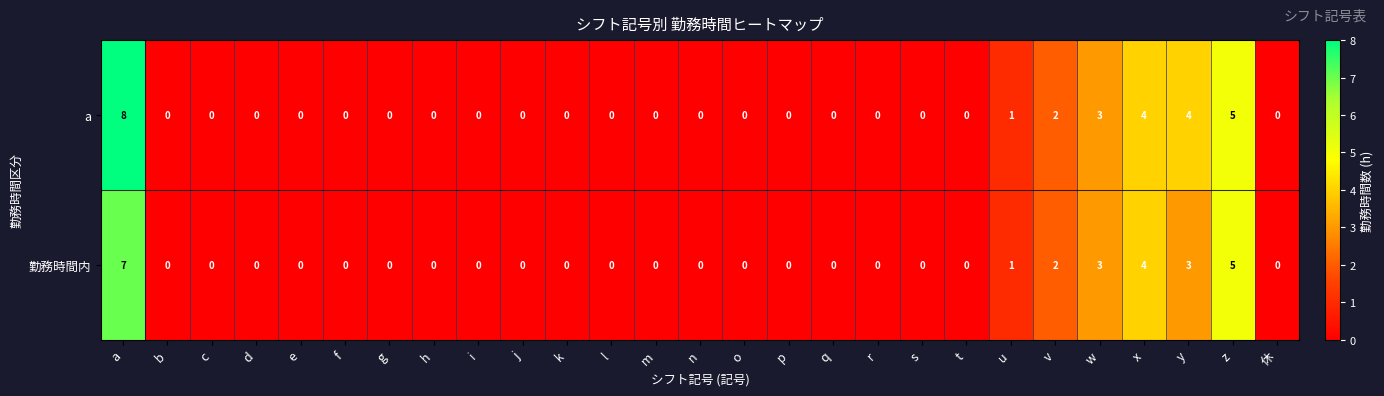

At which category is the sum across all series the highest?

a